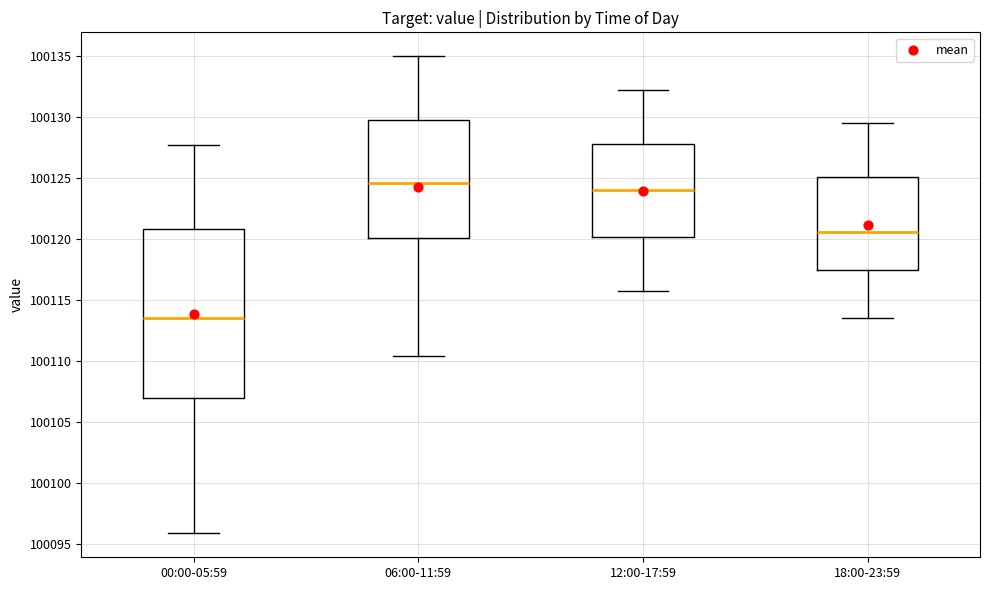

Comparing the boxes themselves (not the whiskers), which one is the tallest?

00:00-05:59